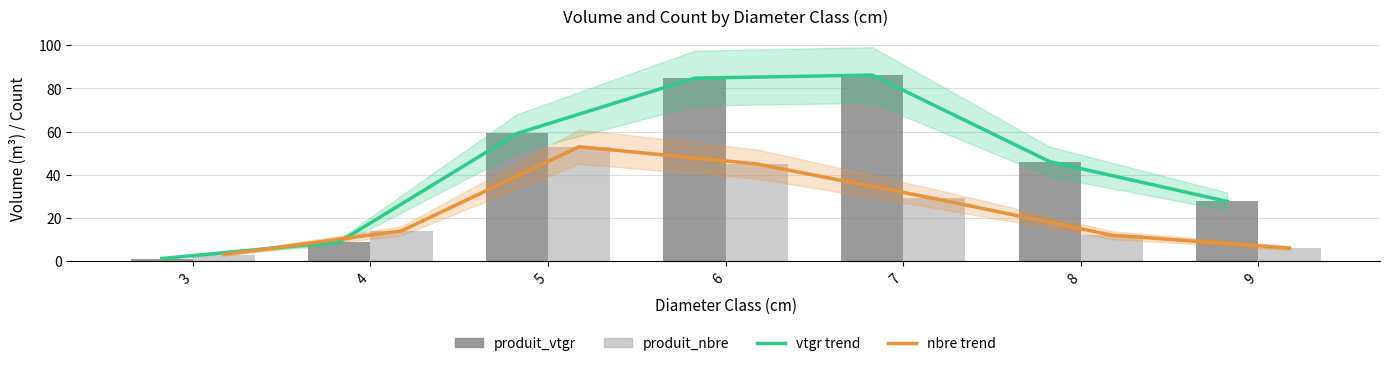

What is the total value across all series at 7?

115.2